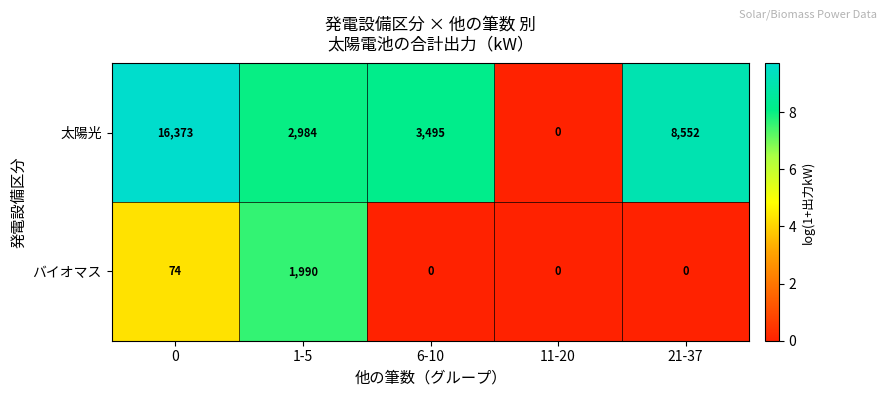

The バイオマス series shows 785 at 1-5. True or false?

False